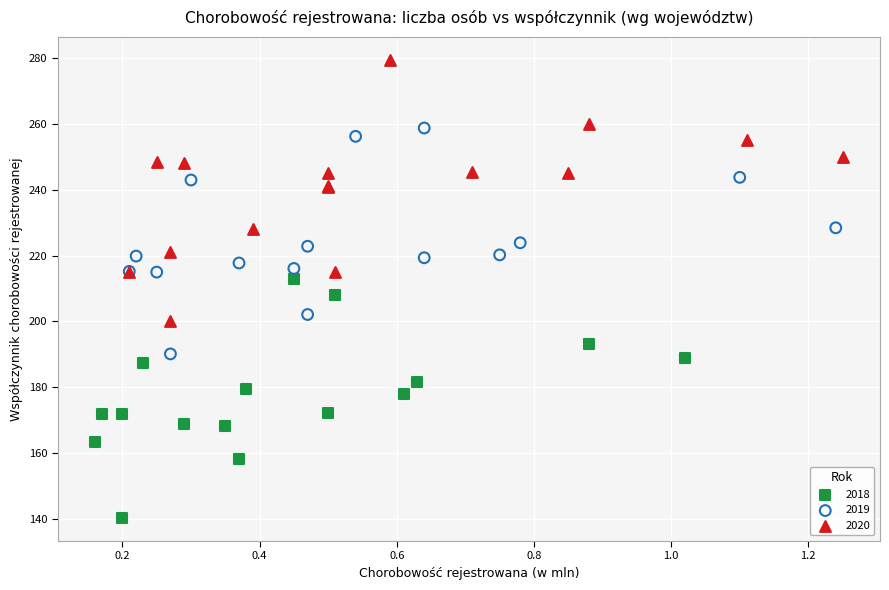

What are all the series names shown in the legend?

2018, 2019, 2020